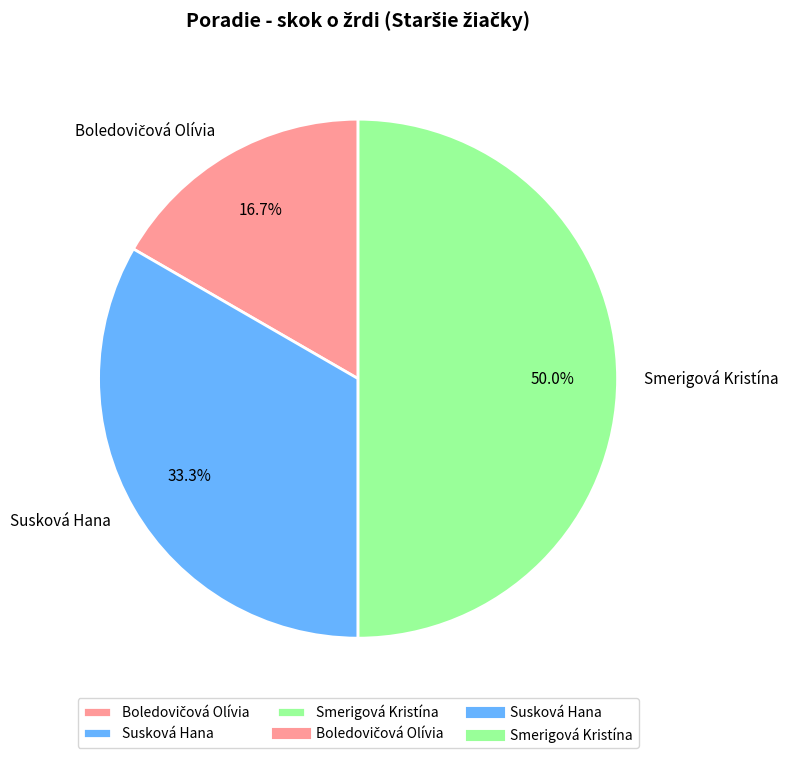

Count the number of slices in the pie.

3